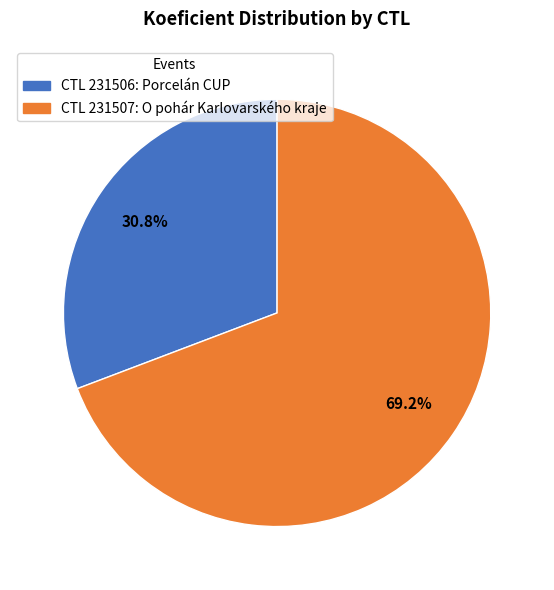

Is there a majority slice in this chart?

Yes